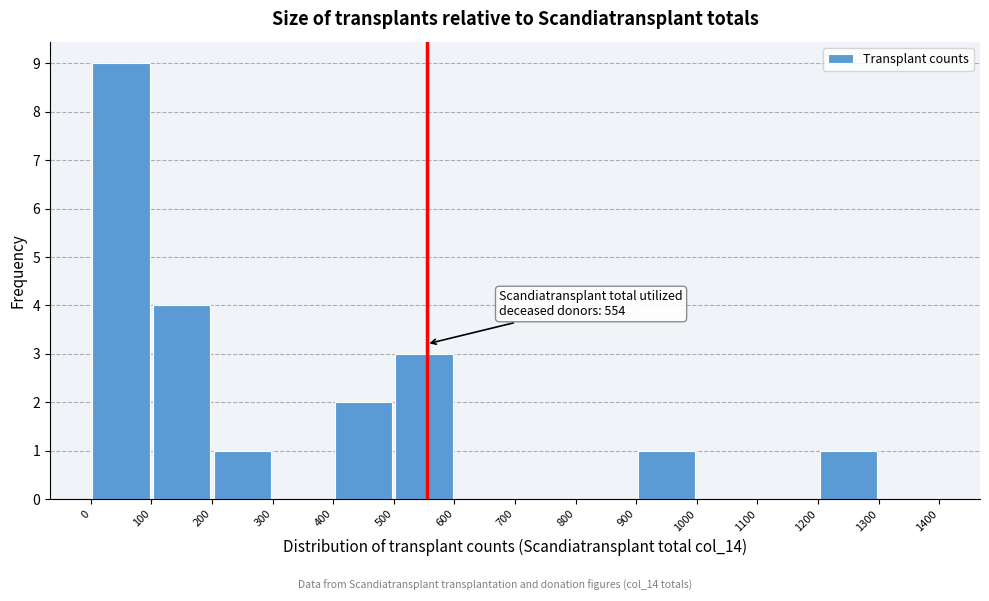

Which range on the x-axis has the tallest bar?

0 to 100